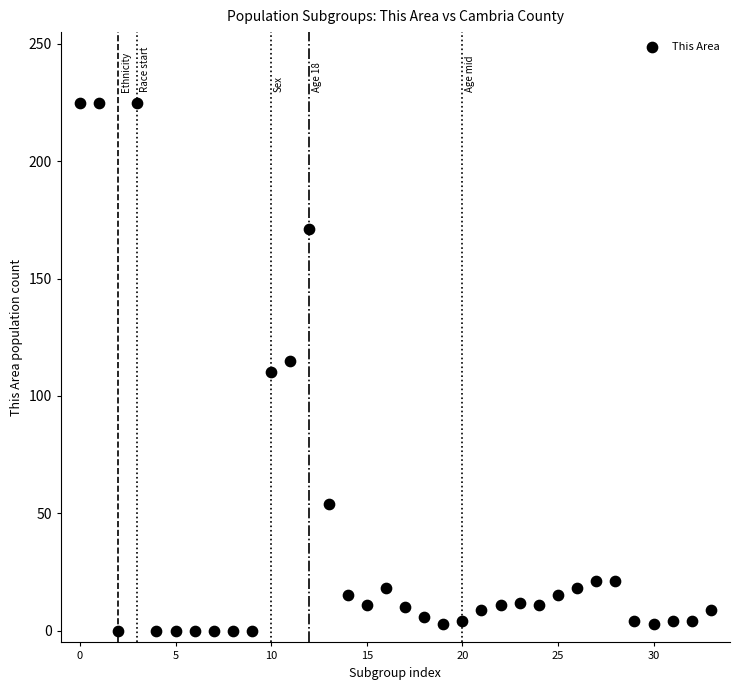

What is the range of Y values (max minus min)?

225